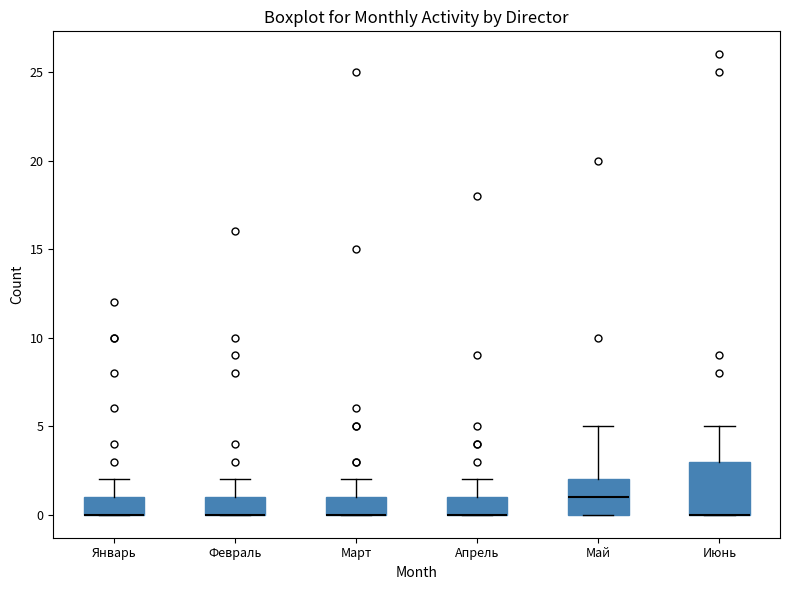

Reading left to right, transcribe this box plot: for each box, give where its median line is, the range the box spans, and where its two whiskers end, as read against the y-axis. The values are not printed on the chart, so give them approximately, as read against the axis.

Январь: median 0 (drawn on the box's lower edge), box 0 to 1, whiskers 0 to 2
Февраль: median 0 (drawn on the box's lower edge), box 0 to 1, whiskers 0 to 2
Март: median 0 (drawn on the box's lower edge), box 0 to 1, whiskers 0 to 2
Апрель: median 0 (drawn on the box's lower edge), box 0 to 1, whiskers 0 to 2
Май: median 1, box 0 to 2, whiskers 0 to 5
Июнь: median 0 (drawn on the box's lower edge), box 0 to 3, whiskers 0 to 5